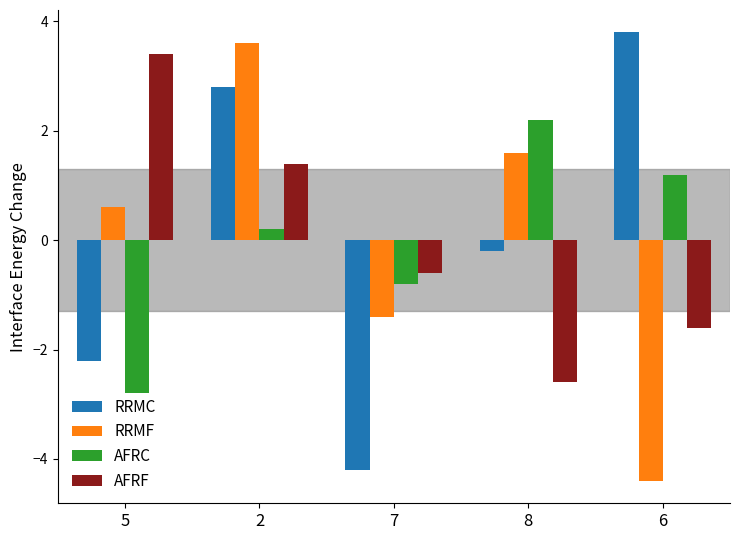

Reading left to right, transcribe all the data shown in this chart.

RRMC: -2.2	2.8	-4.2	-0.2	3.8
RRMF: 0.6	3.6	-1.4	1.6	-4.4
AFRC: -2.8	0.2	-0.8	2.2	1.2
AFRF: 3.4	1.4	-0.6	-2.6	-1.6